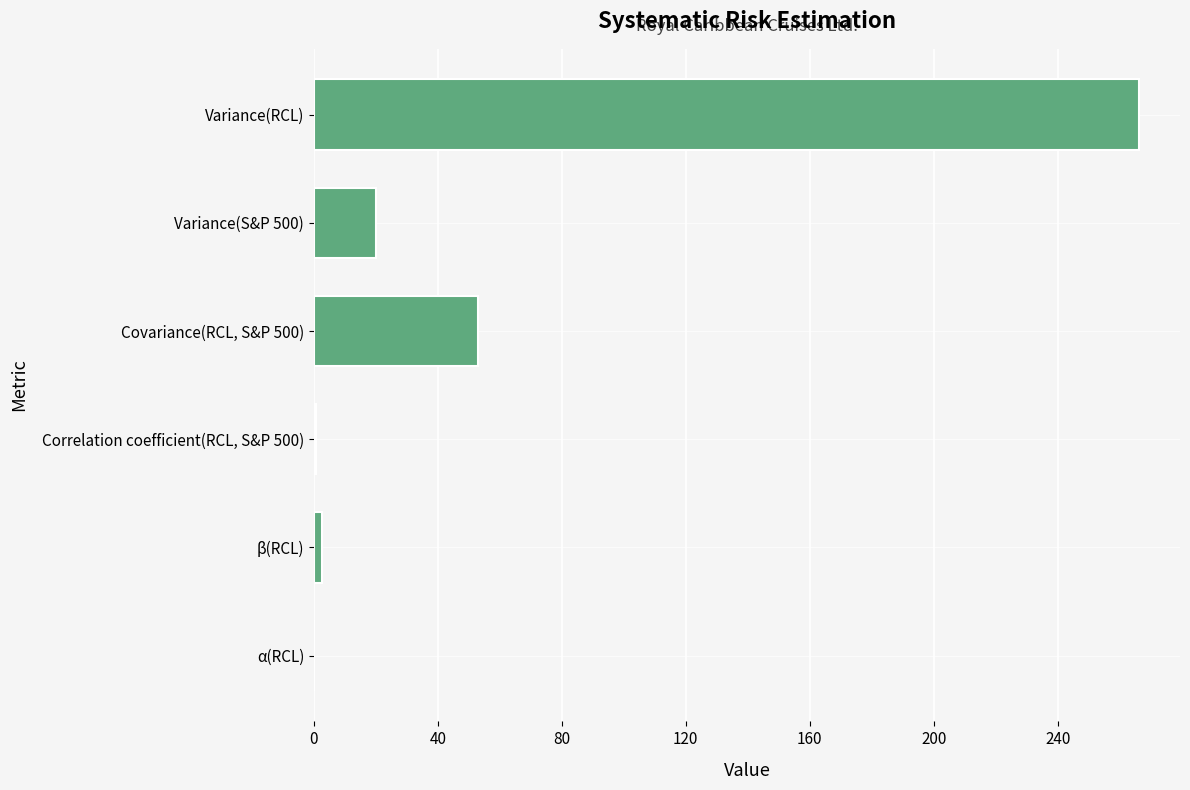

What is the greatest value displayed?

266.1